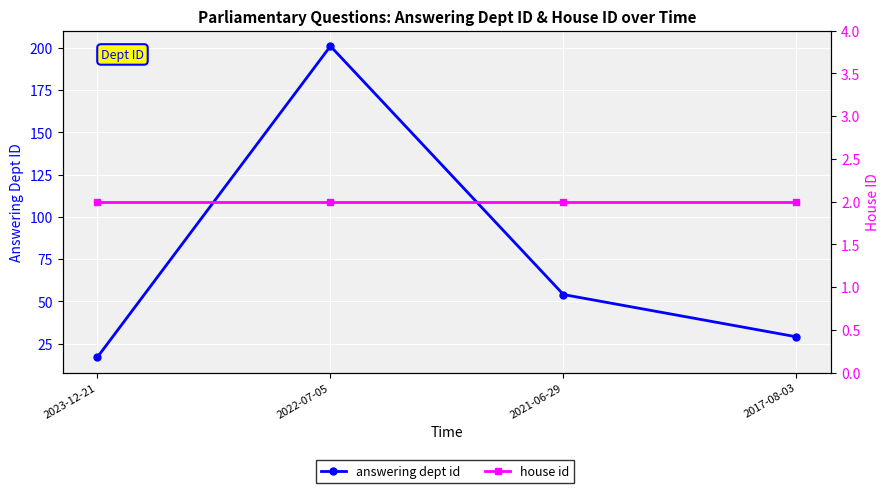

What is the minimum value for house id?

2